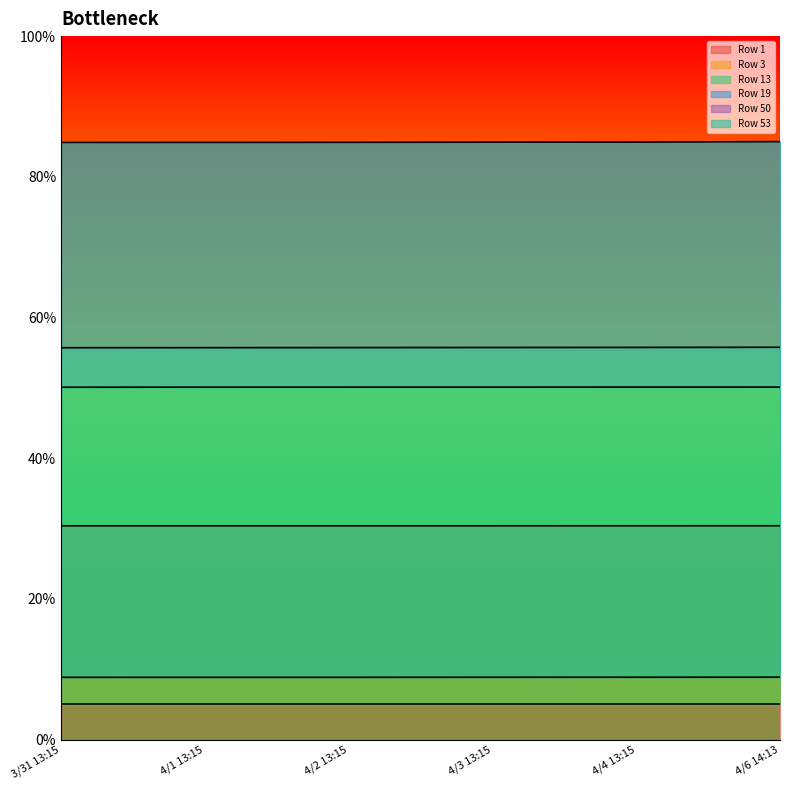

Rank the categories by Row 1 value from highest to lowest.

4/6 14:13, 4/4 13:15, 4/3 13:15, 4/2 13:15, 4/1 13:15, 3/31 13:15